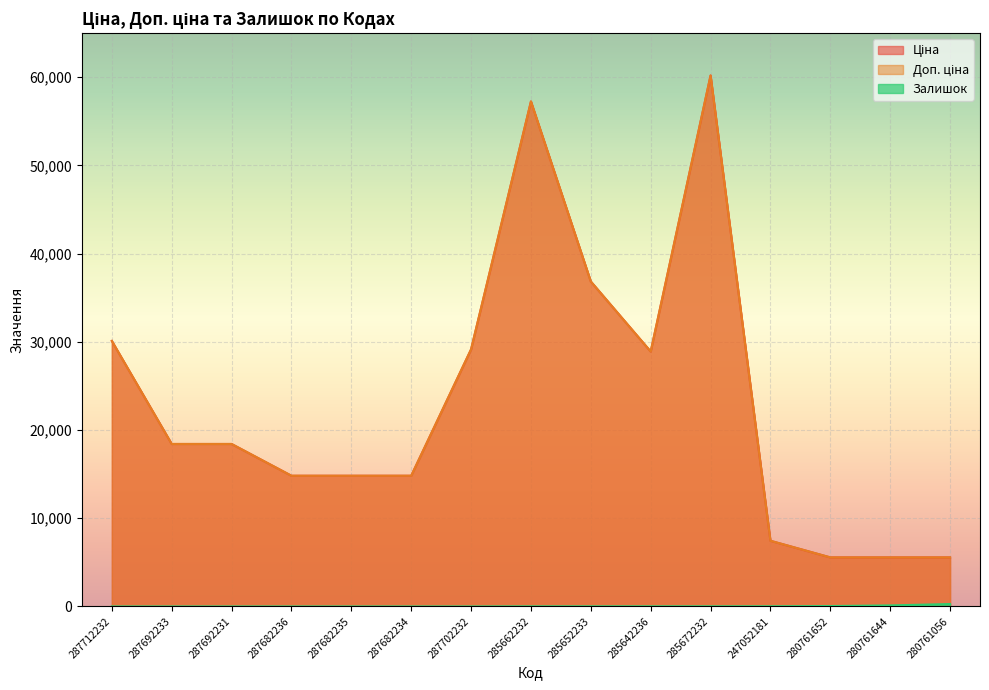

Which series has the largest range (max minus min)?

Ціна